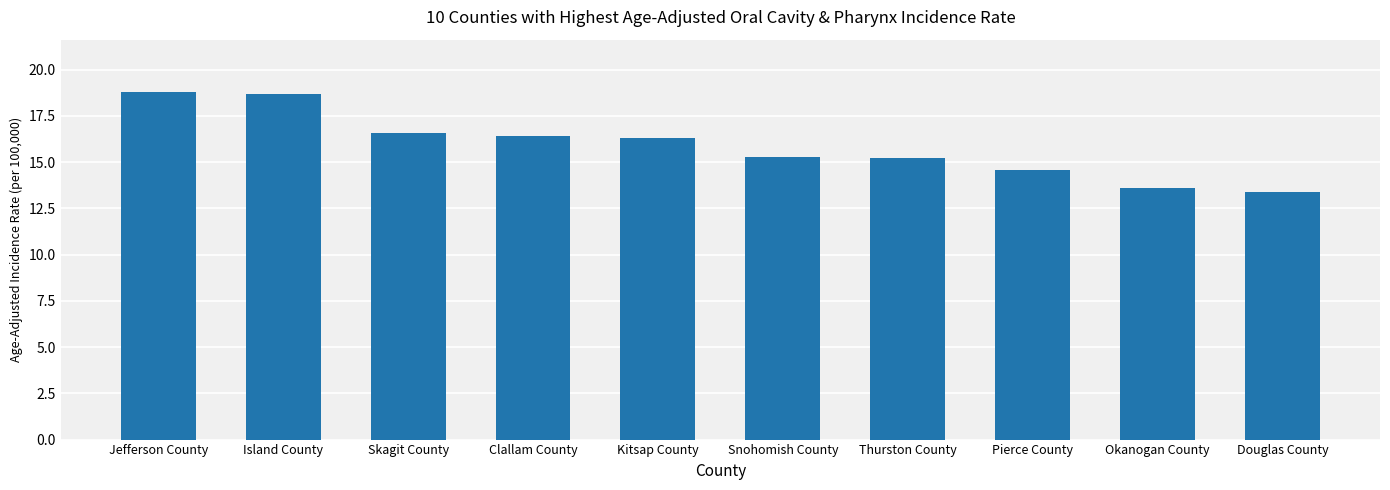

Read the value at Thurston County.

15.2